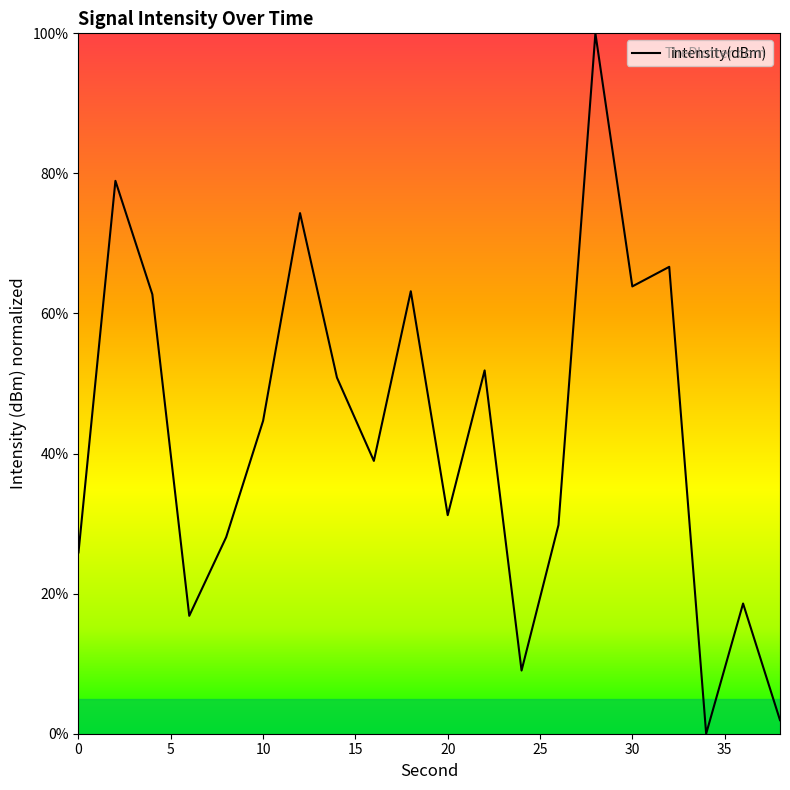

What is the difference between the maximum and minimum values?

100.0